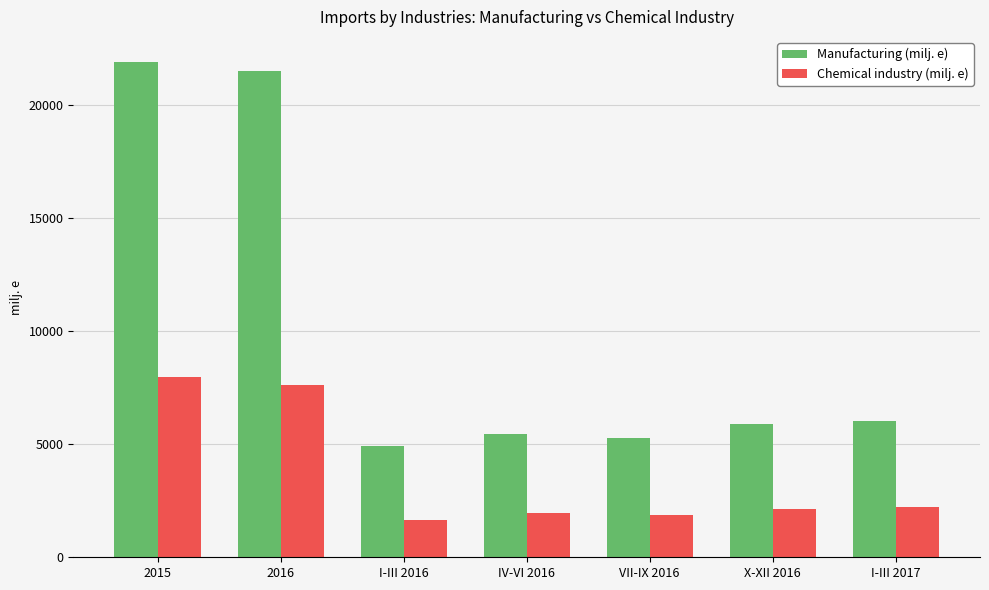

At X-XII 2016, list the series in order from smallest to largest.

Chemical industry (milj. e), Manufacturing (milj. e)